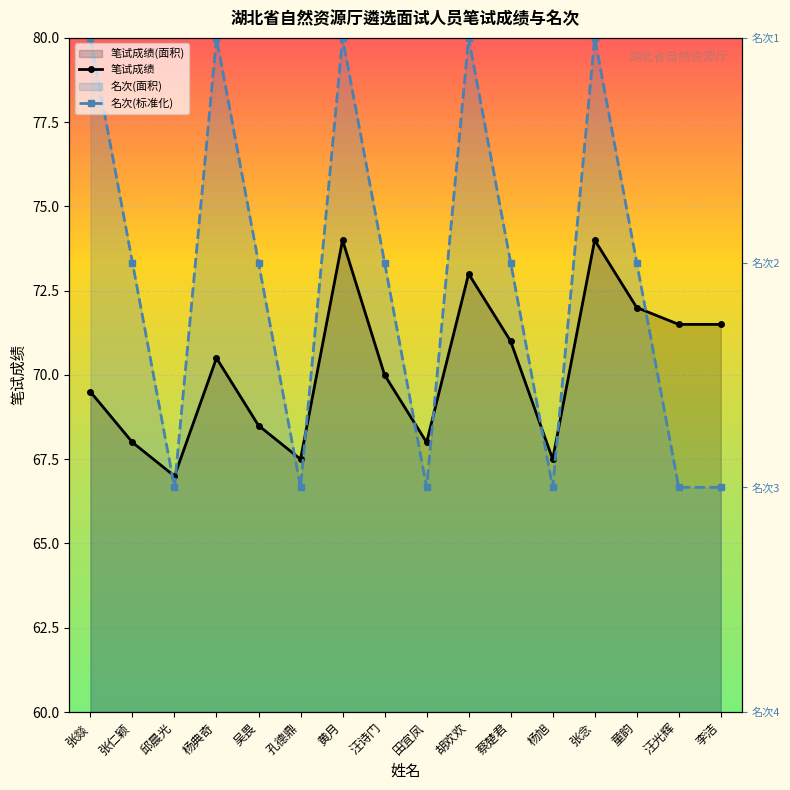

What position from the right is 汪诗门?

9